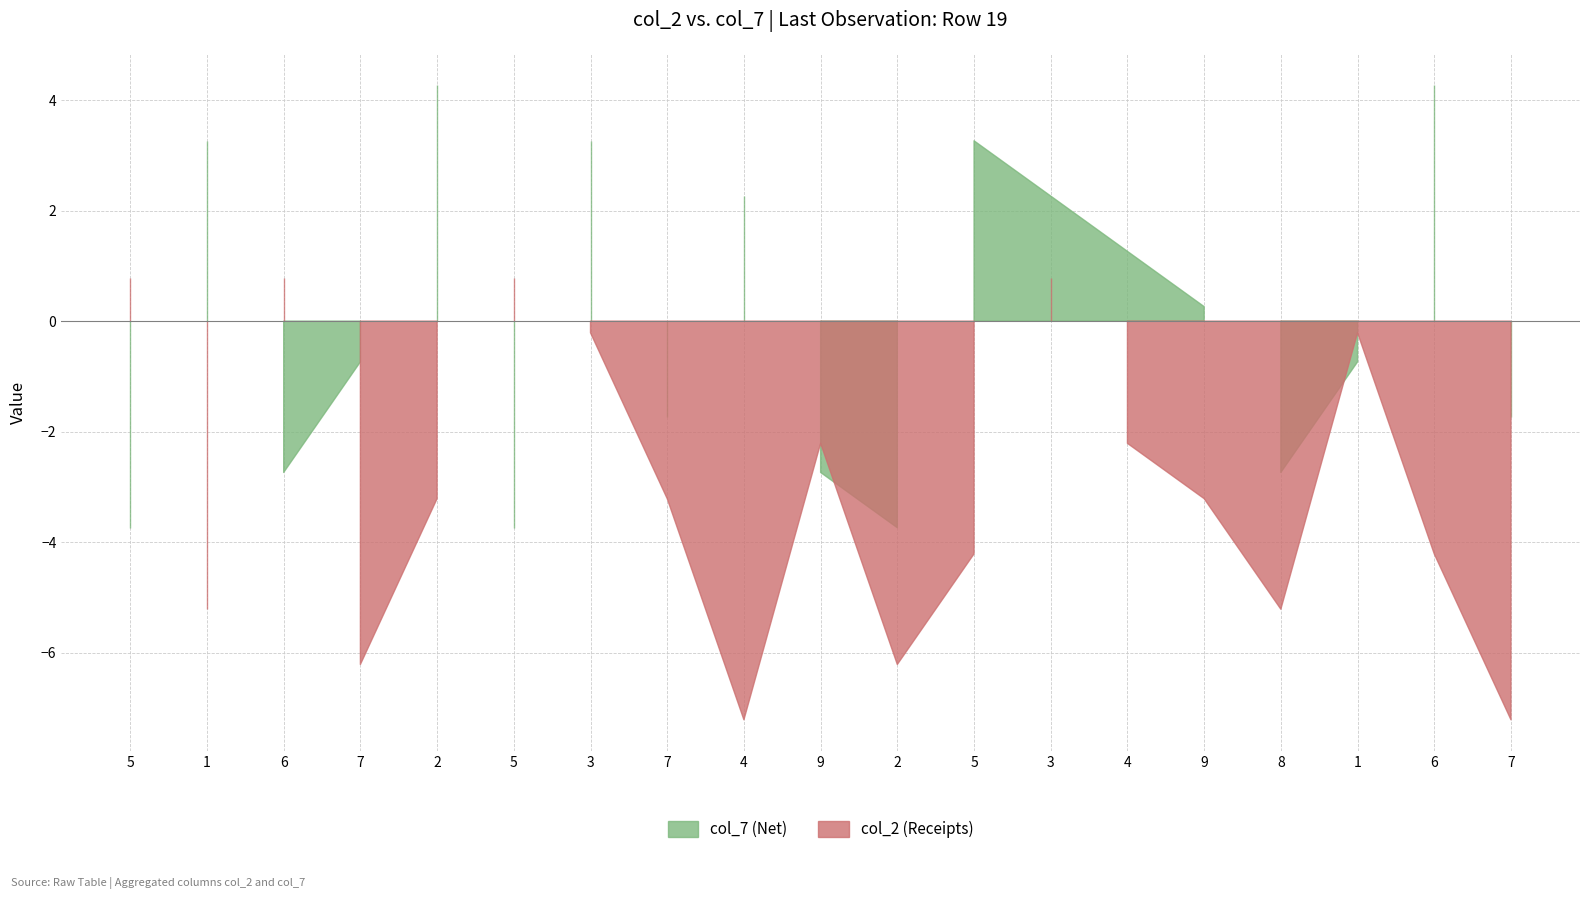

What are all the series names shown in the legend?

col_2, col_7